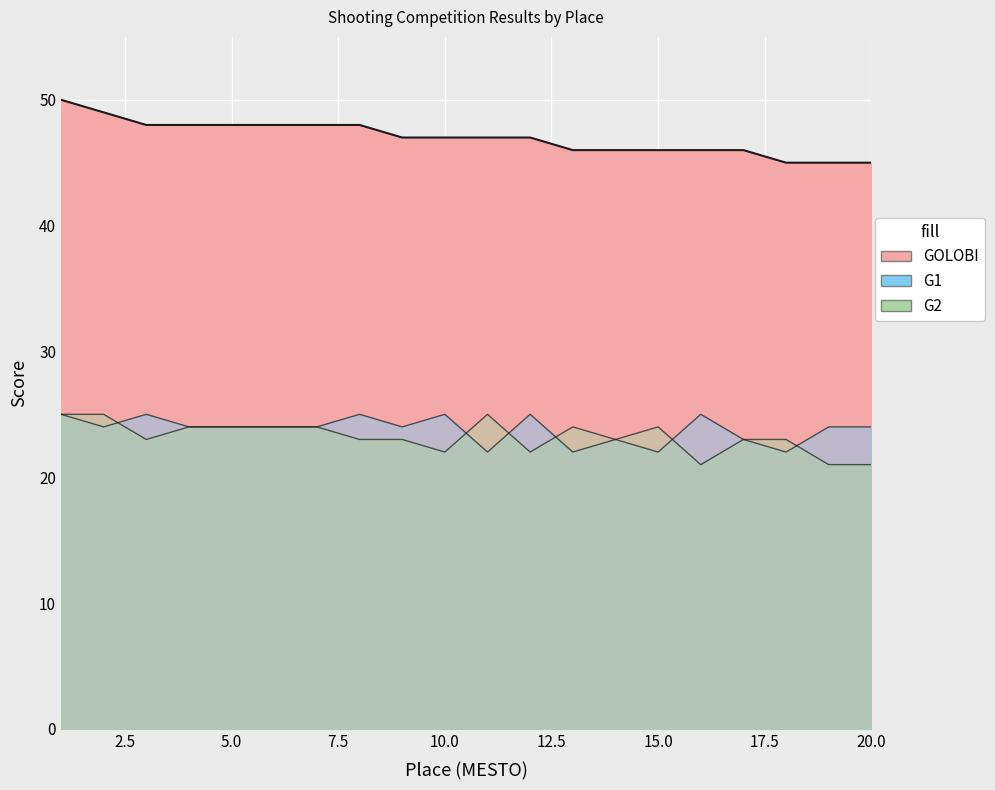

What are all the series names shown in the legend?

GOLOBI, G1, G2